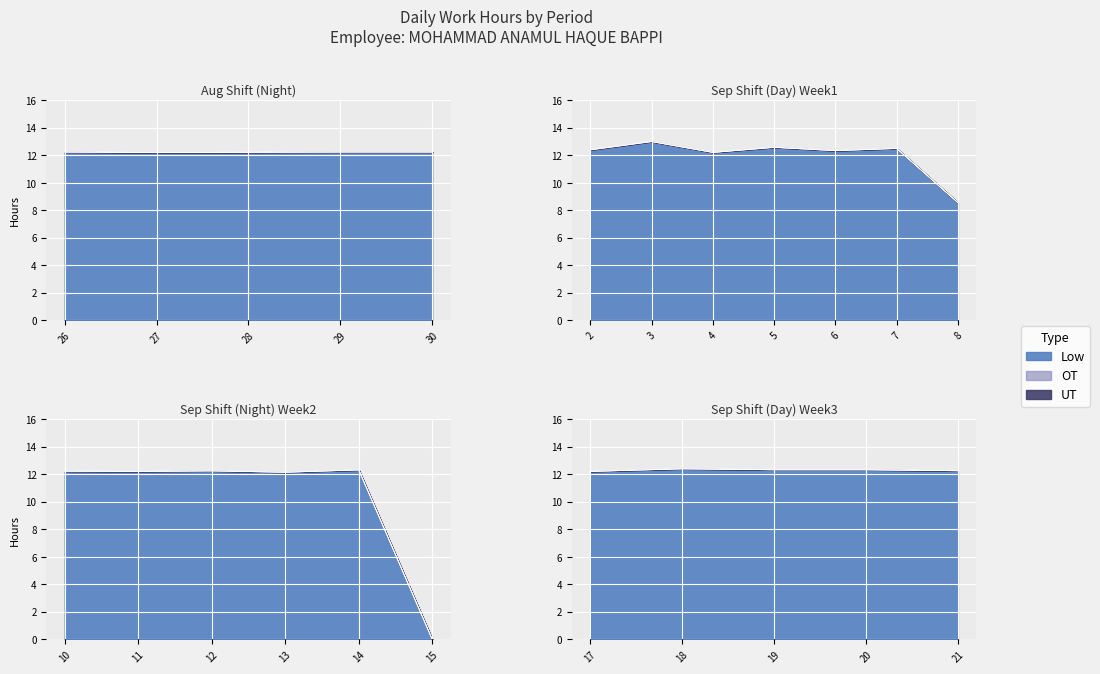

True or false: UT and OT cross at least once.

False